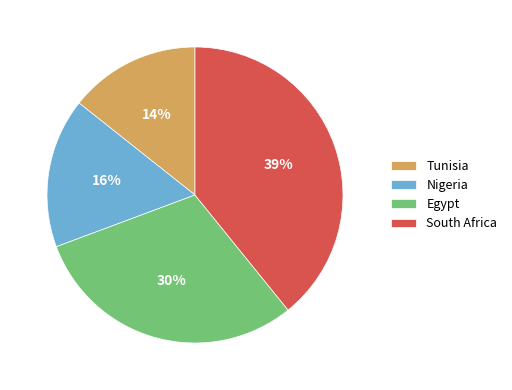

Does any single category account for the majority?

No